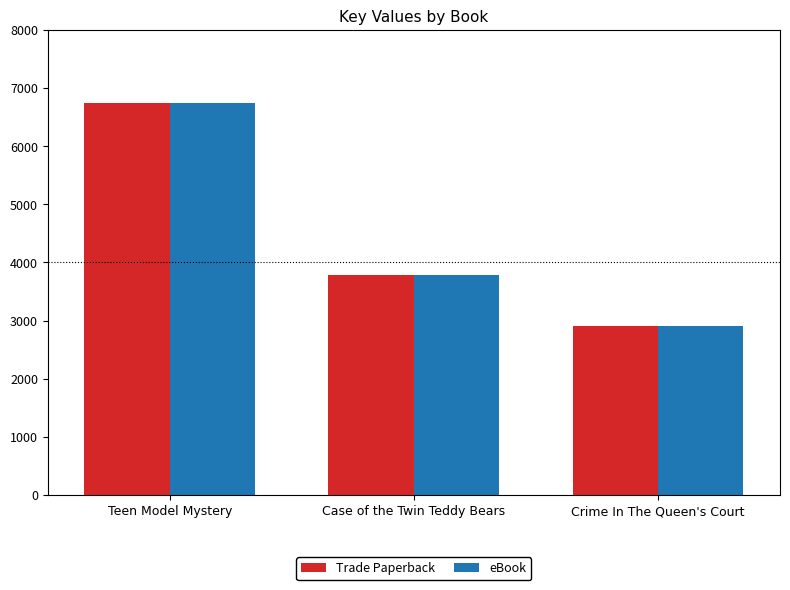

How many values in the Trade Paperback series are below 3779?

1